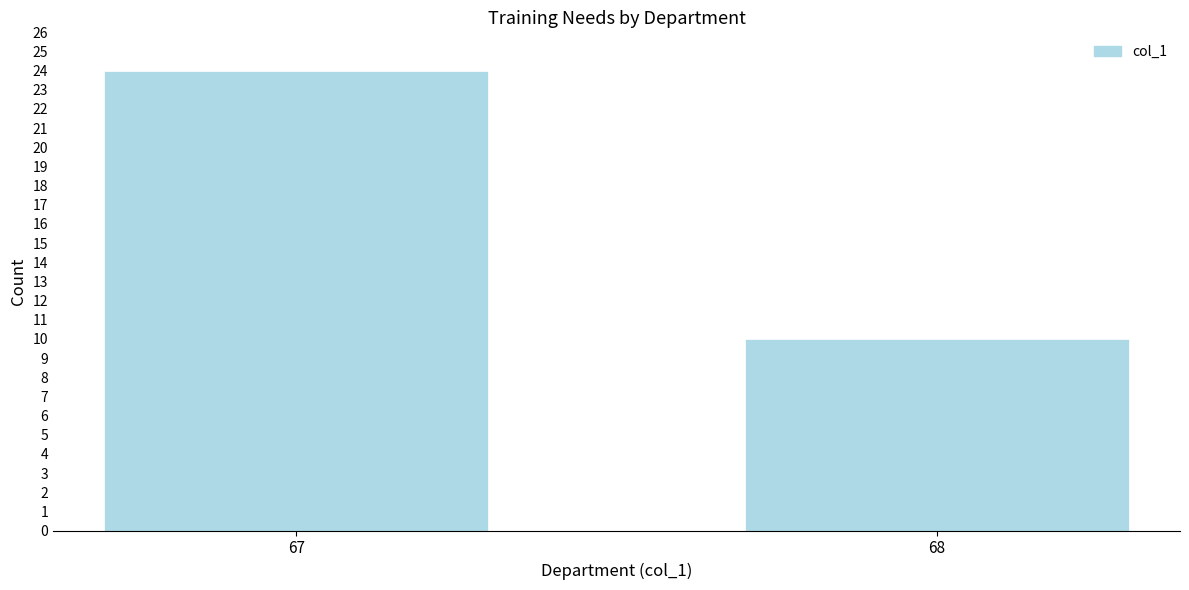

Reading left to right, what are all the values shown in this chart?

67=24	68=10